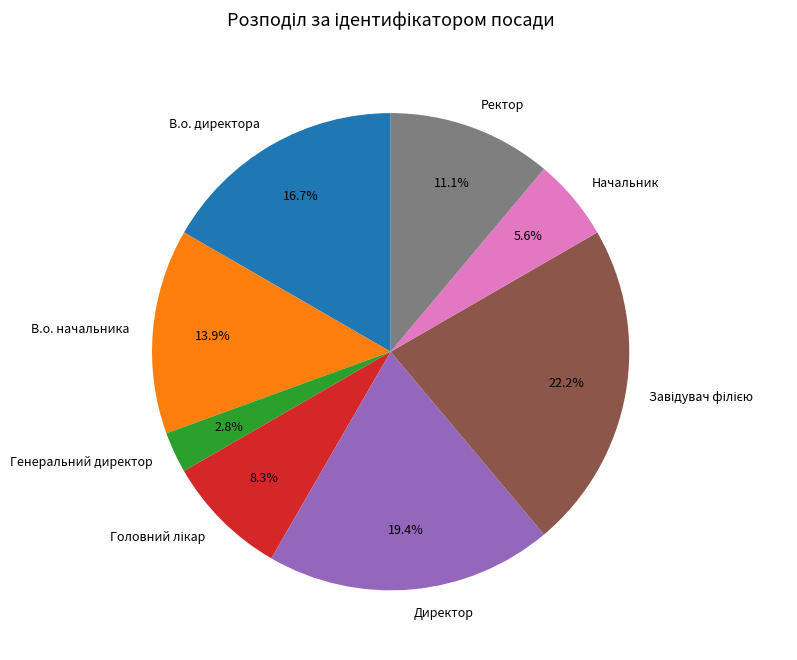

To the nearest percent, what is the average slice percentage?

12%